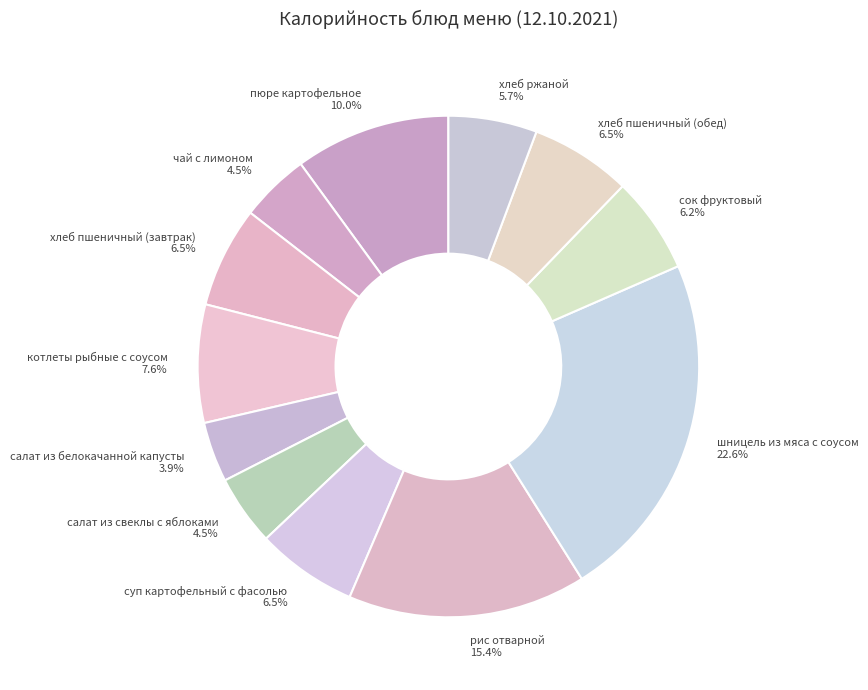

What is the total percentage of чай с лимоном and хлеб ржаной?

10.2%